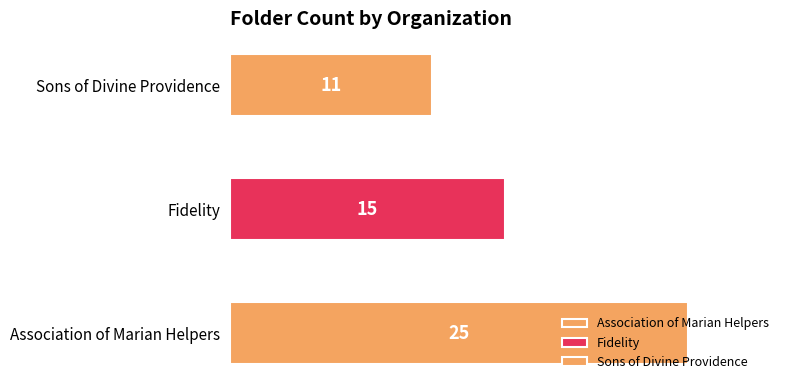

What is the sum of all values?

51